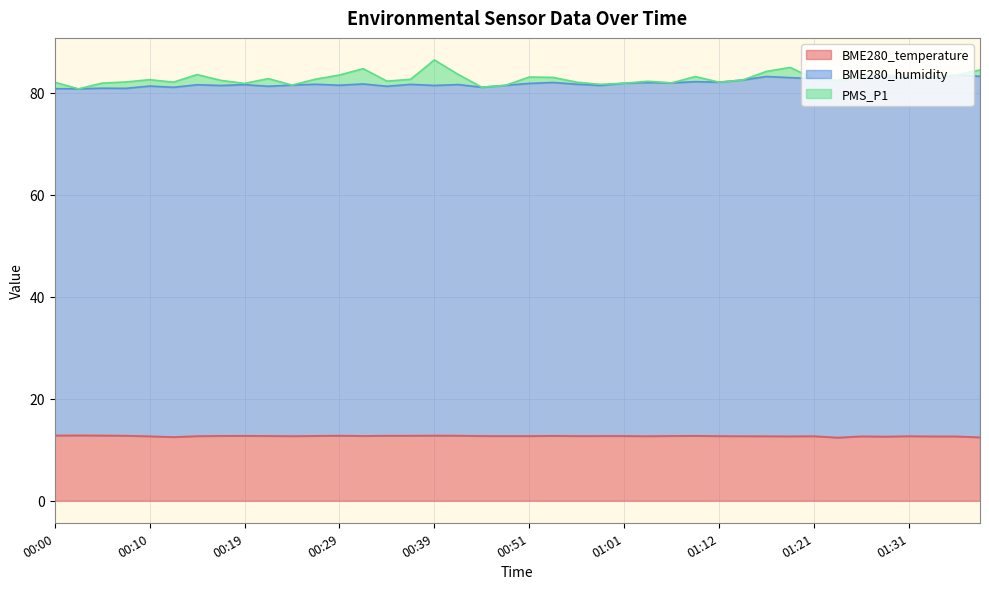

Where is the first local minimum for BME280_humidity?

00:02